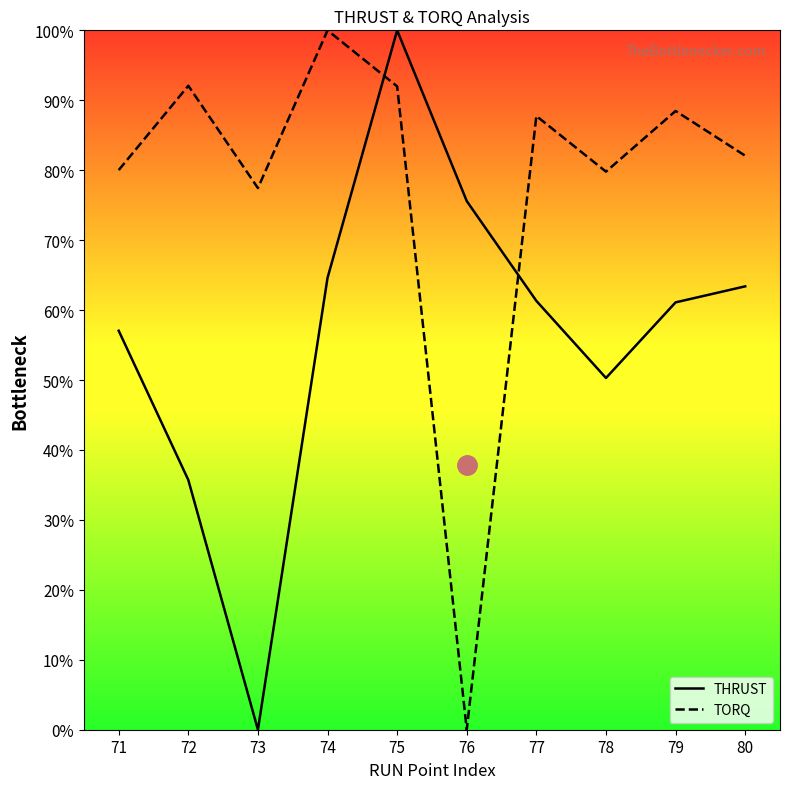

Which series ends up on top after the final intersection of THRUST and TORQ?

TORQ